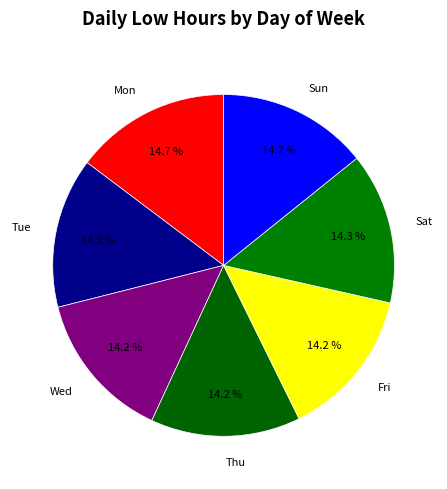

Approximately how many times larger is the value at Fri compared to Sun?

1.0